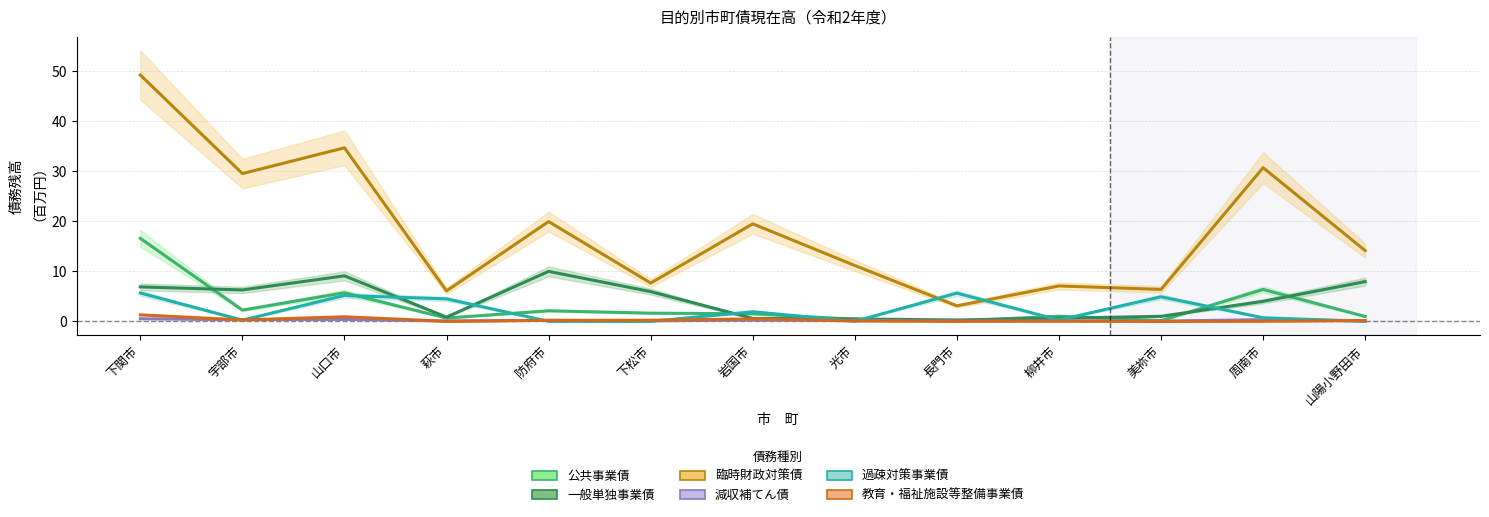

What is the minimum value for 一般単独事業債?

0.3